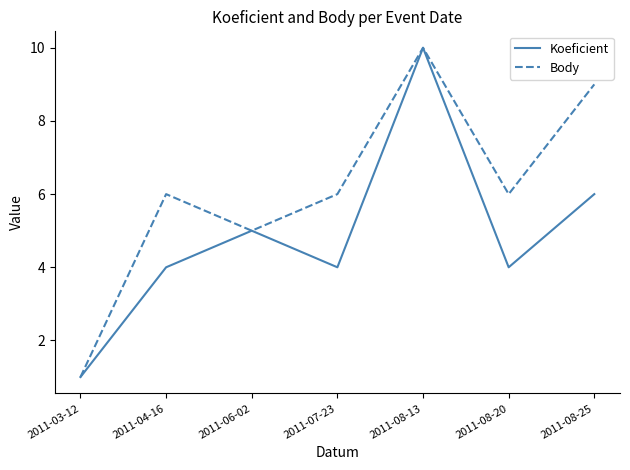

Which series changed the most between 2011-03-12 and 2011-08-20?

Body